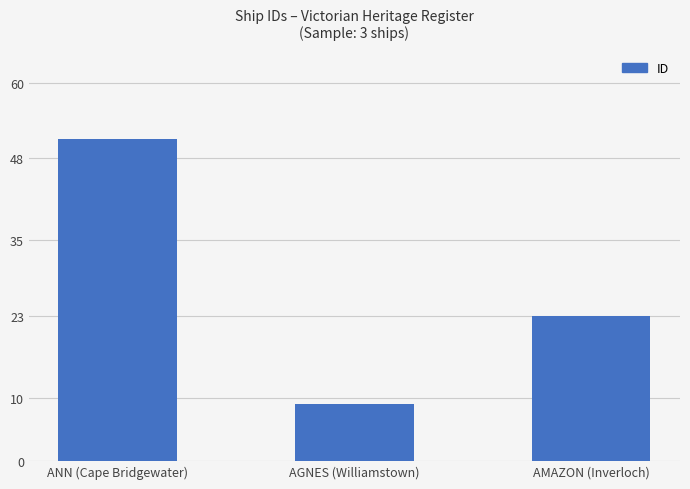

What is the difference between the maximum and minimum values?

42